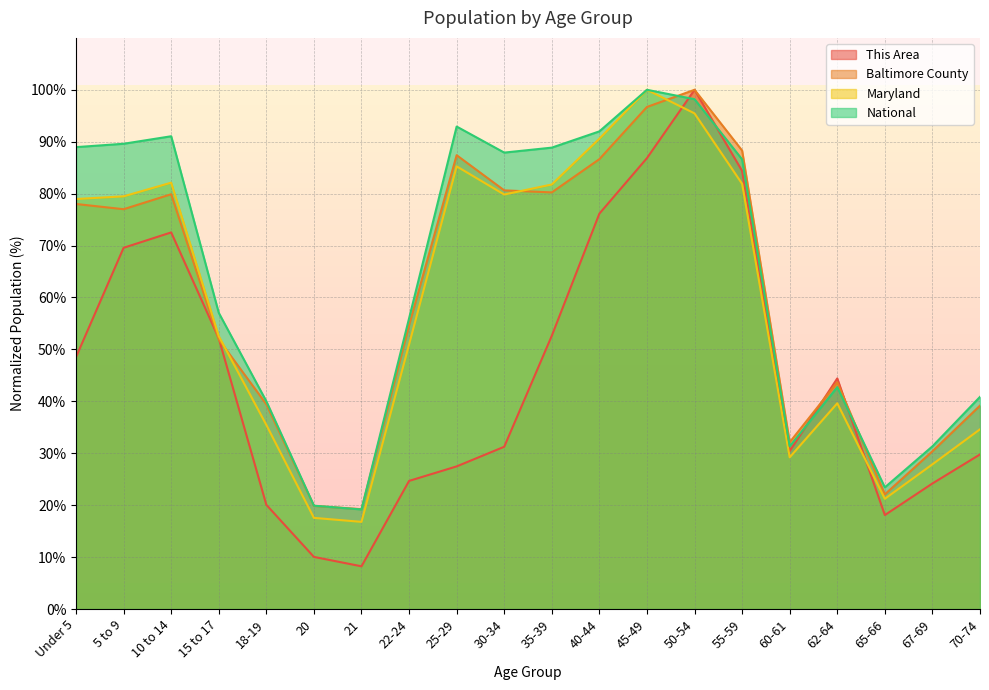

What is the sum of all Maryland values?

1181.2